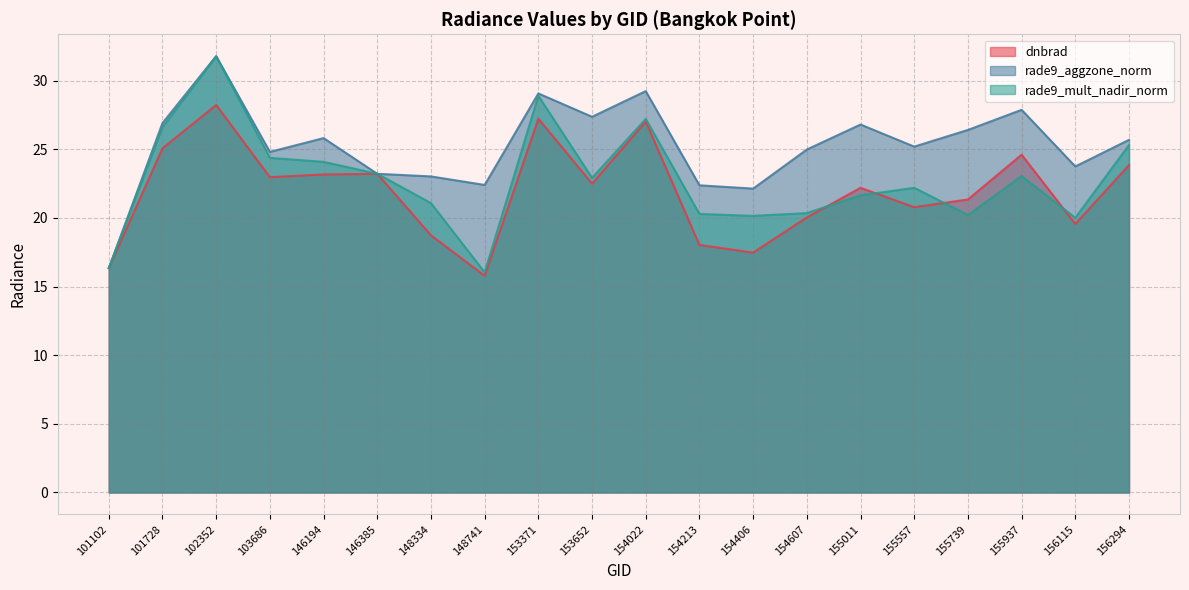

What is the difference between the highest and lowest values at 155557?

4.4